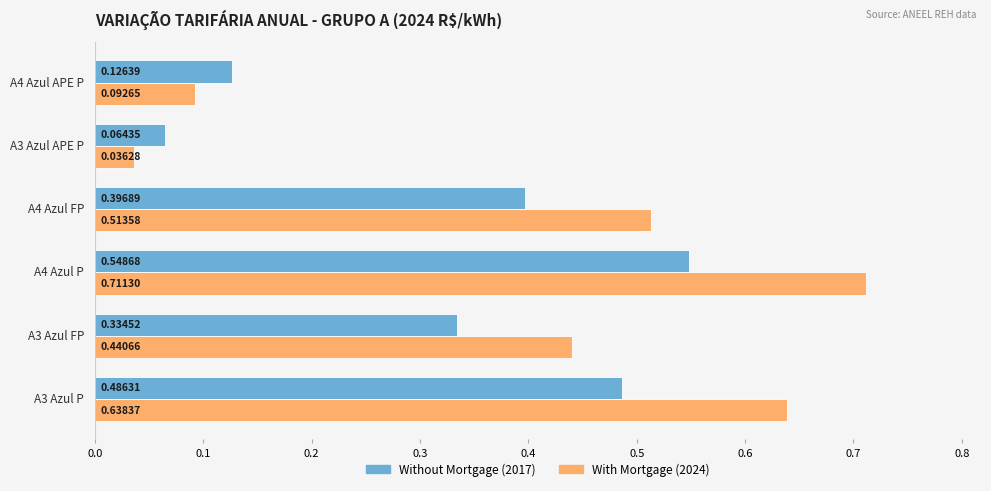

Count the number of categories in the chart.

6